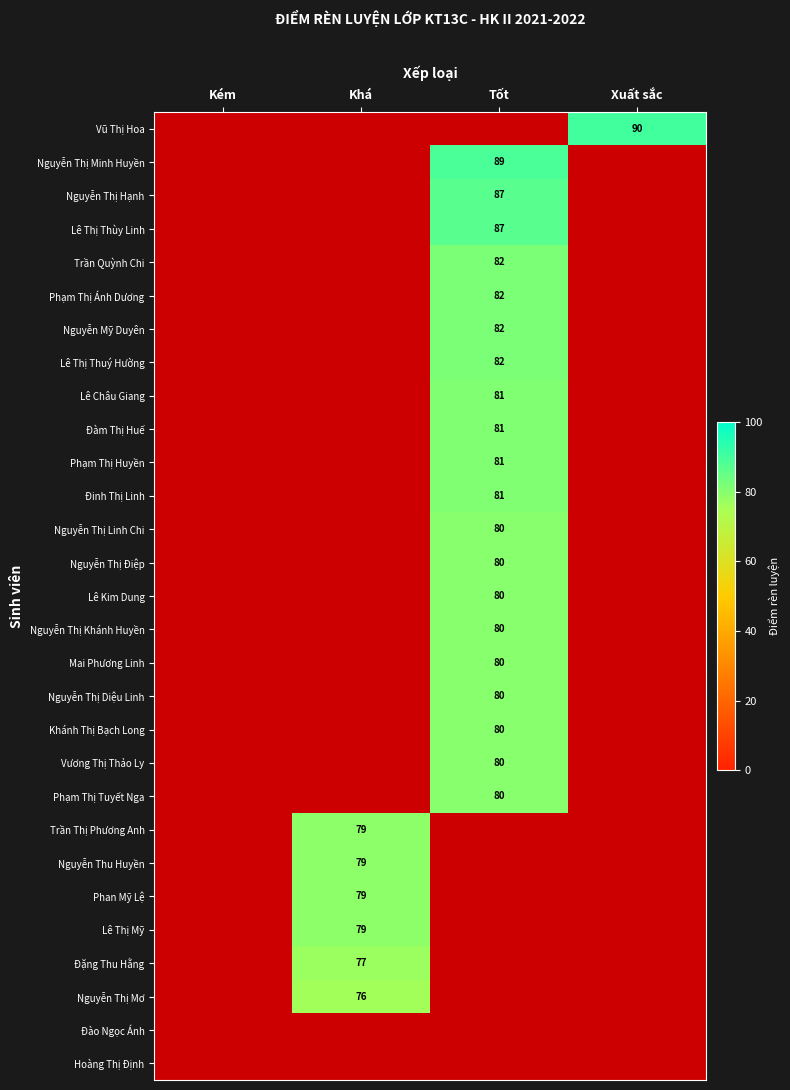

Which label corresponds to the smallest value in the chart?

Khá